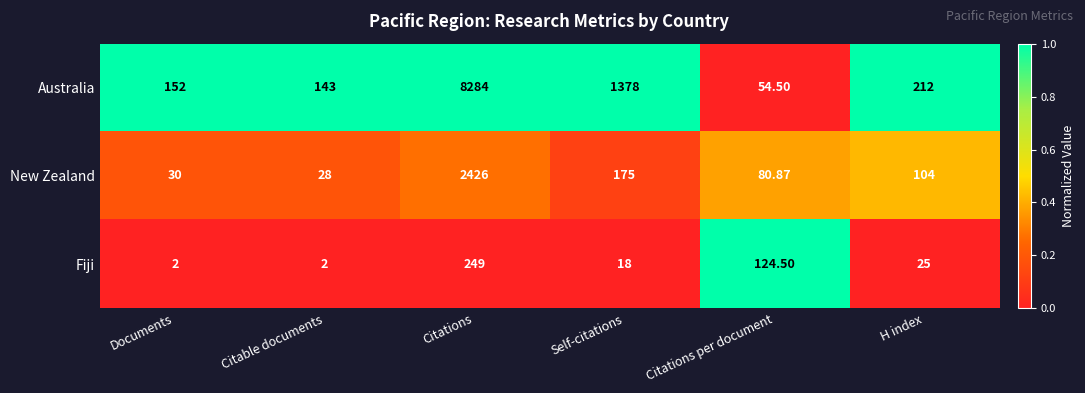

At which category is the sum across all series the highest?

Citations